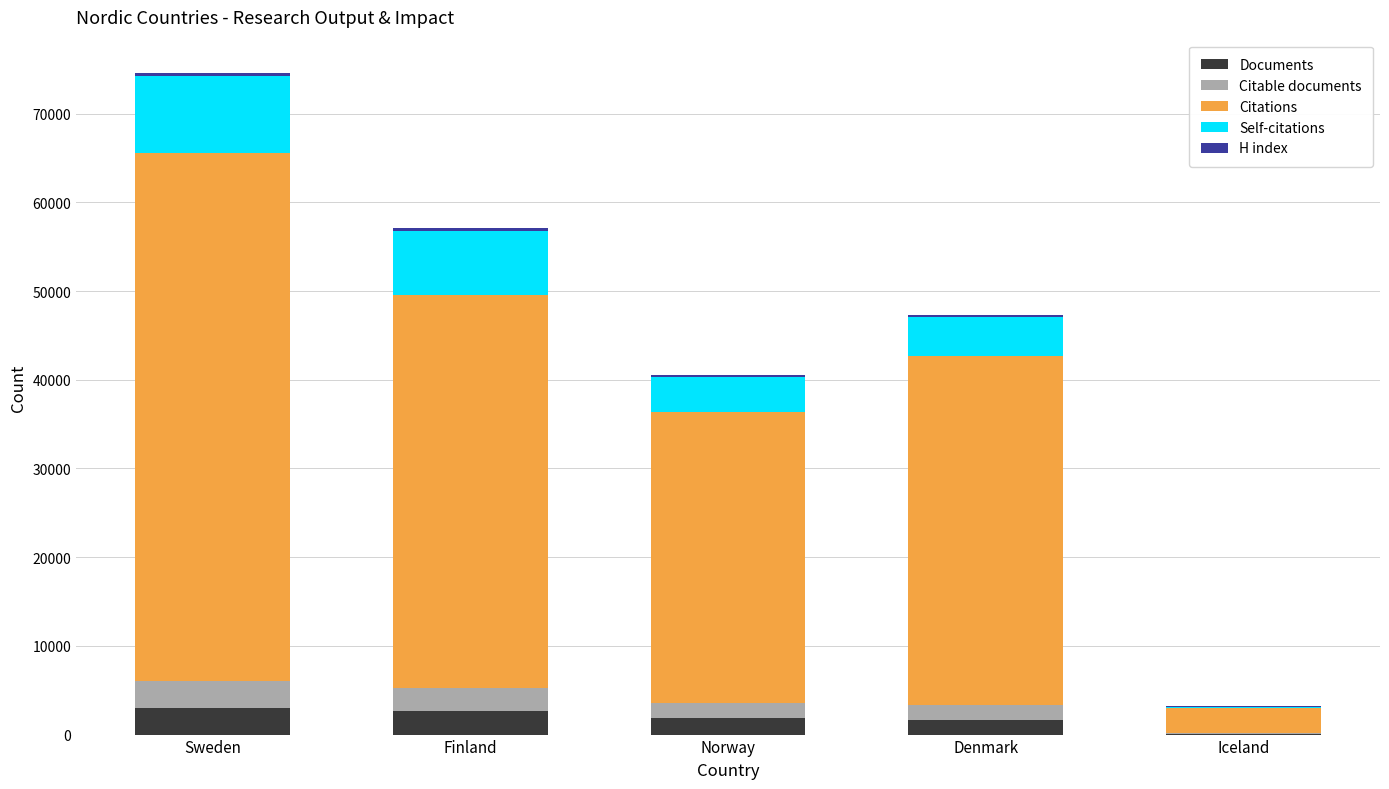

At which category is the sum across all series the highest?

Sweden